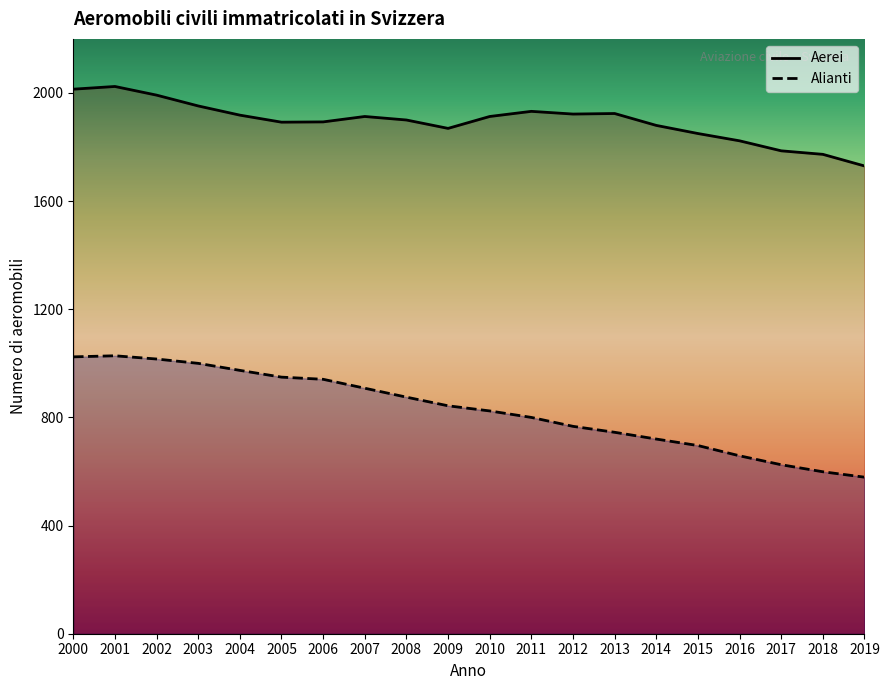

How many distinct data groups are displayed?

2